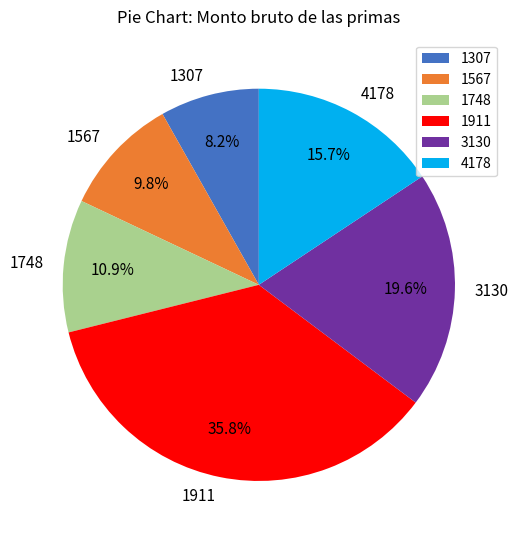

How many slices are in this pie chart?

6